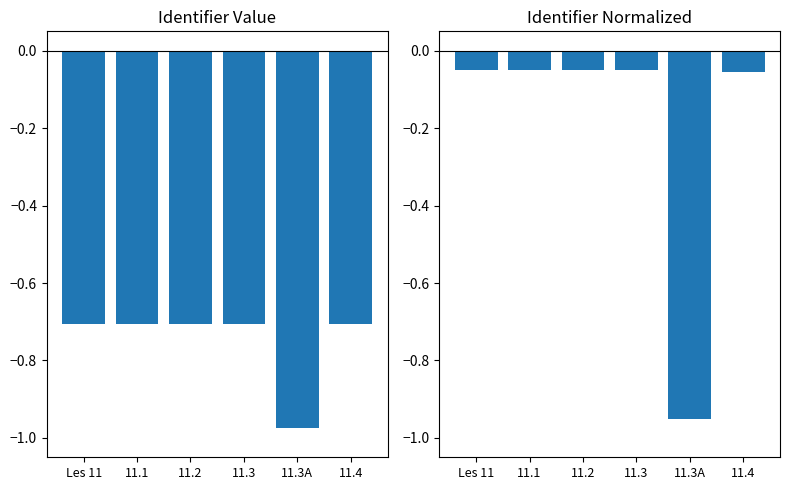

What is the spread (max minus min) of values at Les 11?

0.7